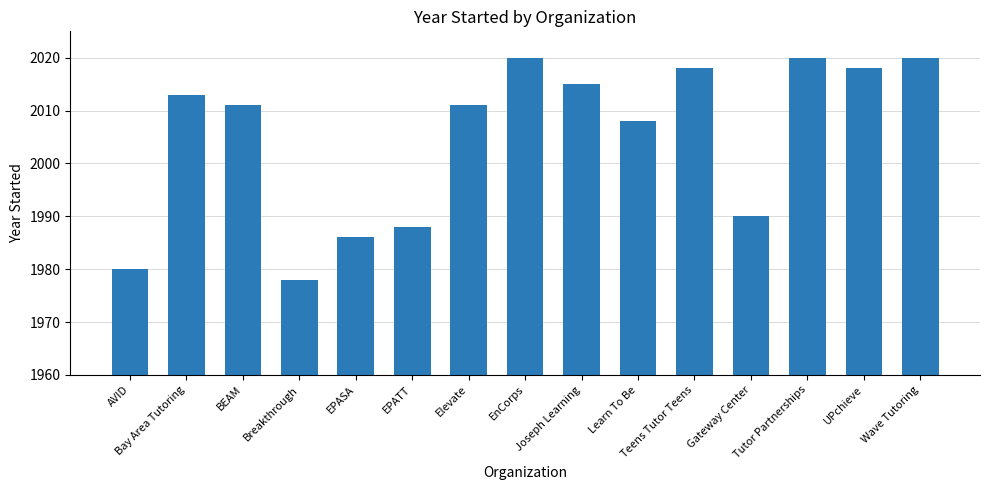

What is the greatest value displayed?

2020